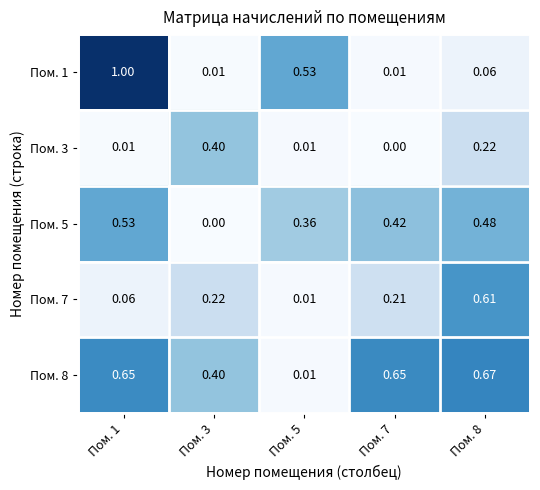

Is the value of Пом. 3 at Пом. 8 greater than the value of Пом. 1 at Пом. 5?

No